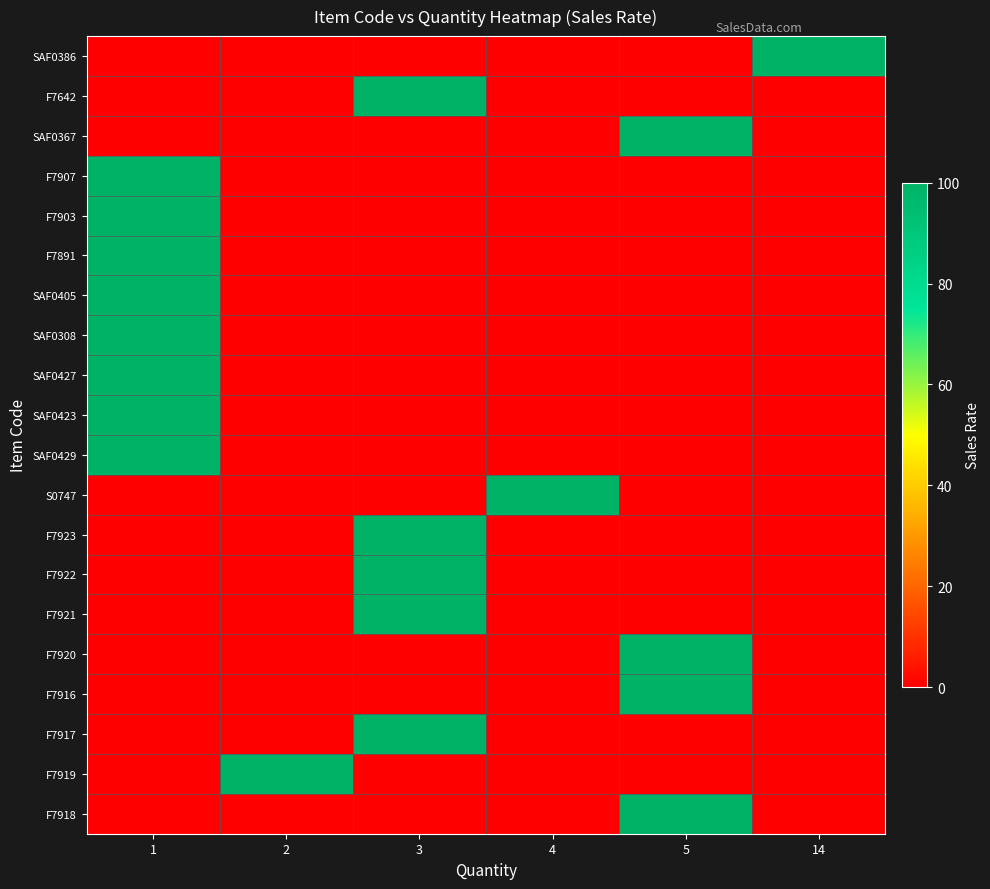

How many data points does each series have?

6